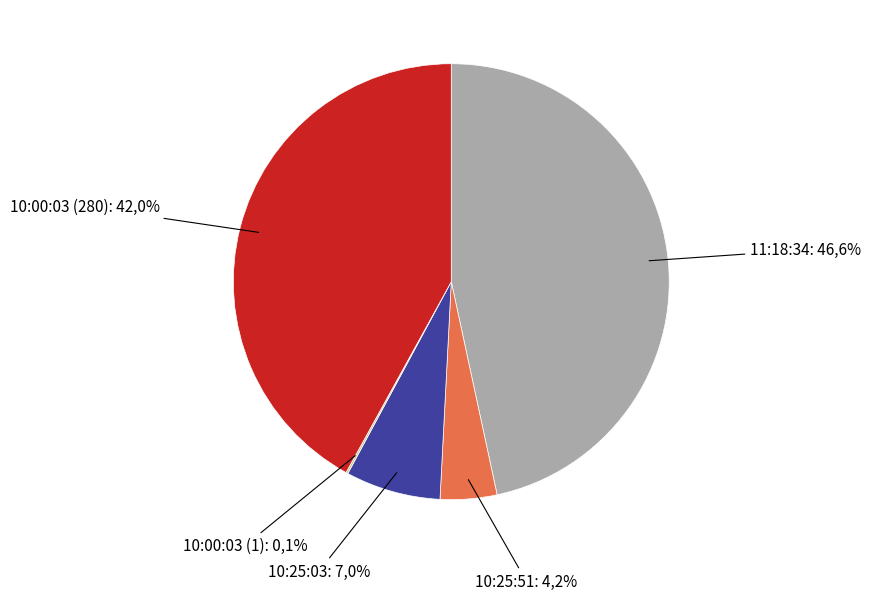

Does 11:18:34 represent more than half of the total?

No